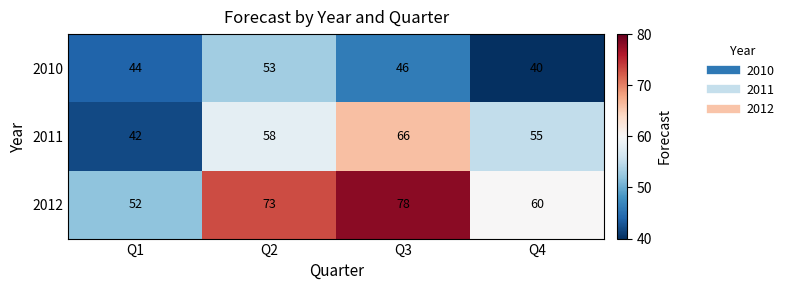

Rank the series by their maximum value, from highest to lowest.

2012, 2011, 2010